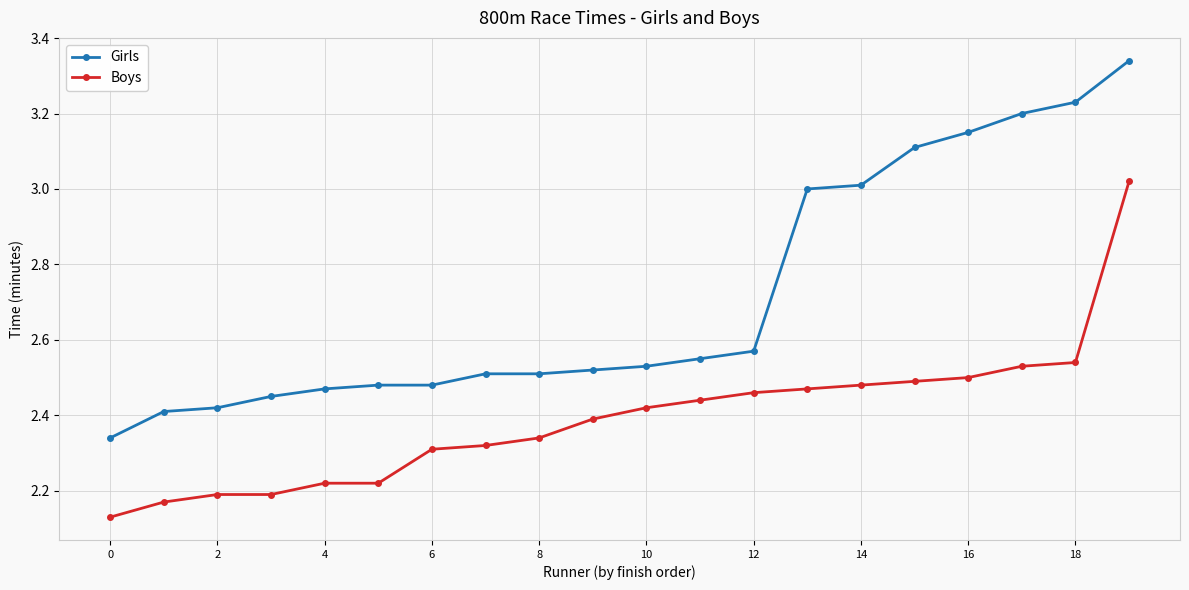

True or false: Girls and Boys cross at least once.

False